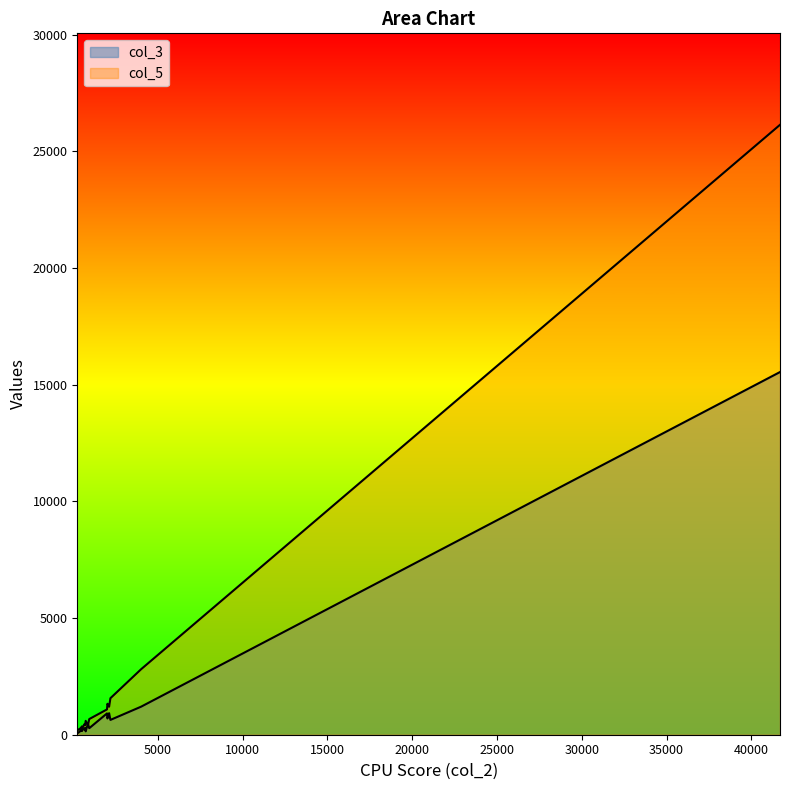

What is the maximum value shown in the chart?

26143